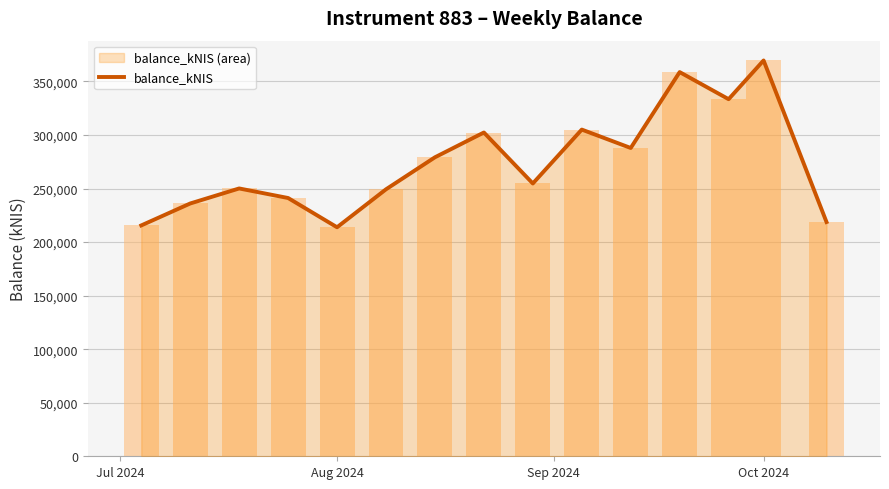

True or false: the data shows 361661.8 at Aug 2024.

False